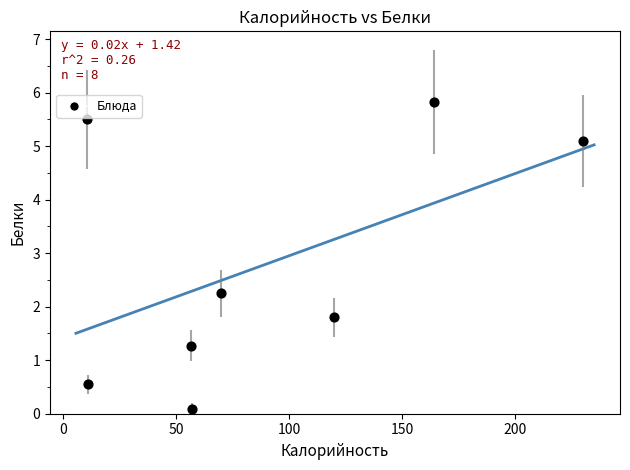

What is the range of X values (max minus min)?

219.5